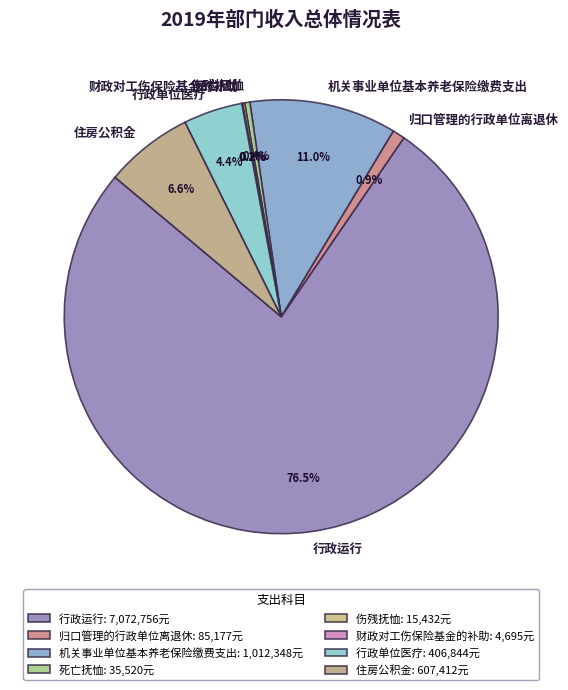

Does 住房公积金 account for over 50% of the chart?

No